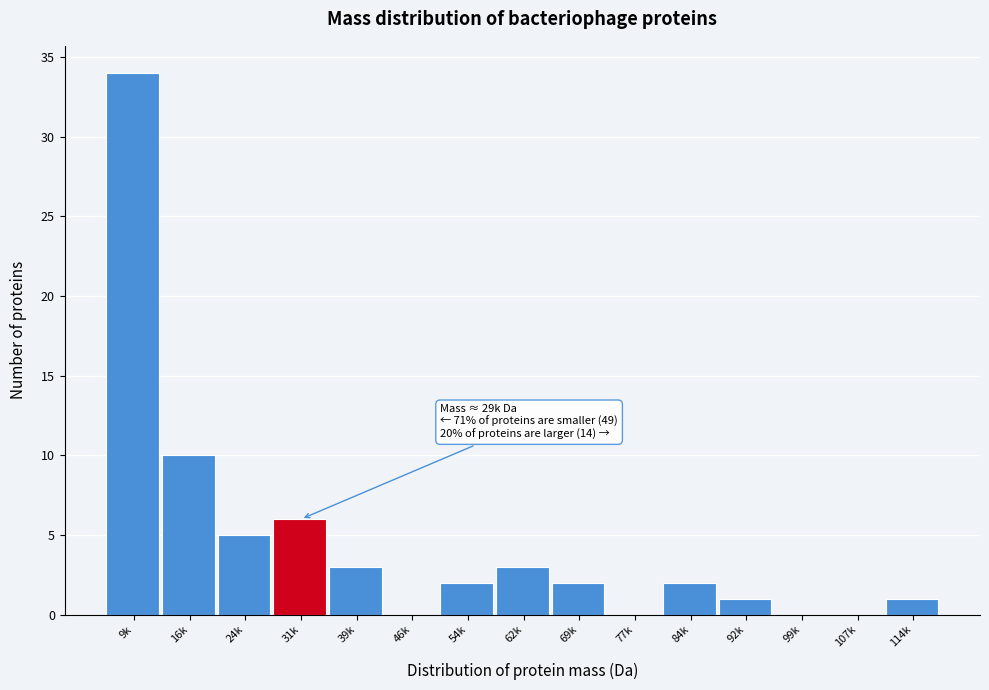

Reading right to left, transcribe all the data shown in this chart.

114k=1	107k=0	99k=0	92k=1	84k=2	77k=0	69k=2	62k=3	54k=2	46k=0	39k=3	31k=6	24k=5	16k=10	9k=34